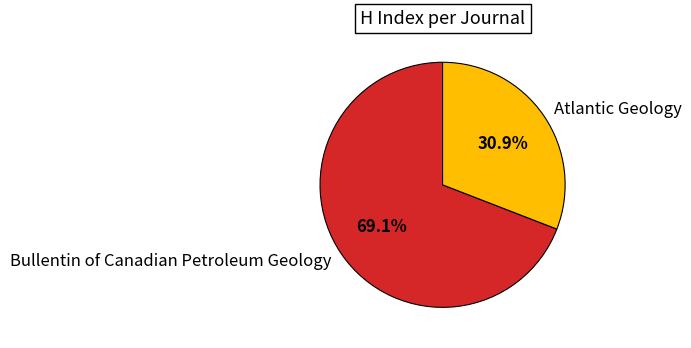

True or false: Atlantic Geology accounts for 31% of the total.

True